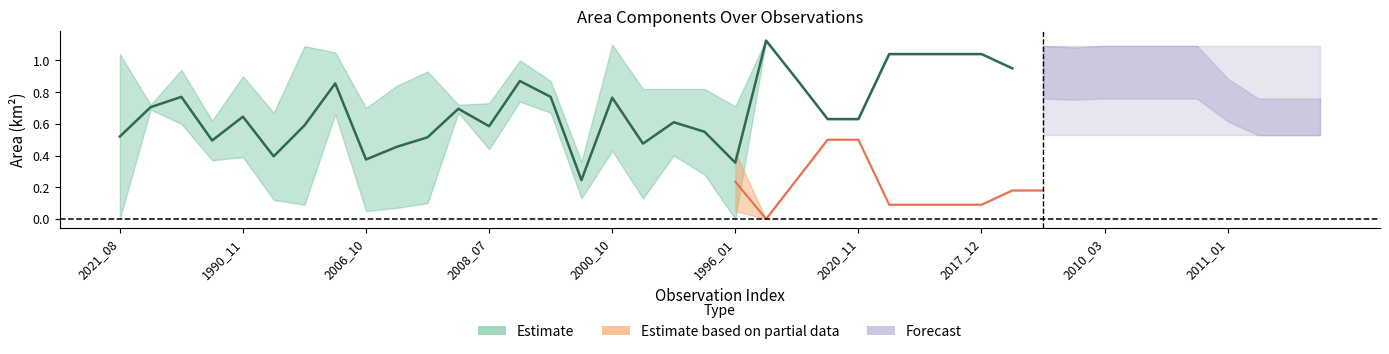

In origlandArea, how many points are higher than both neighbors (excluding endpoints)?

6